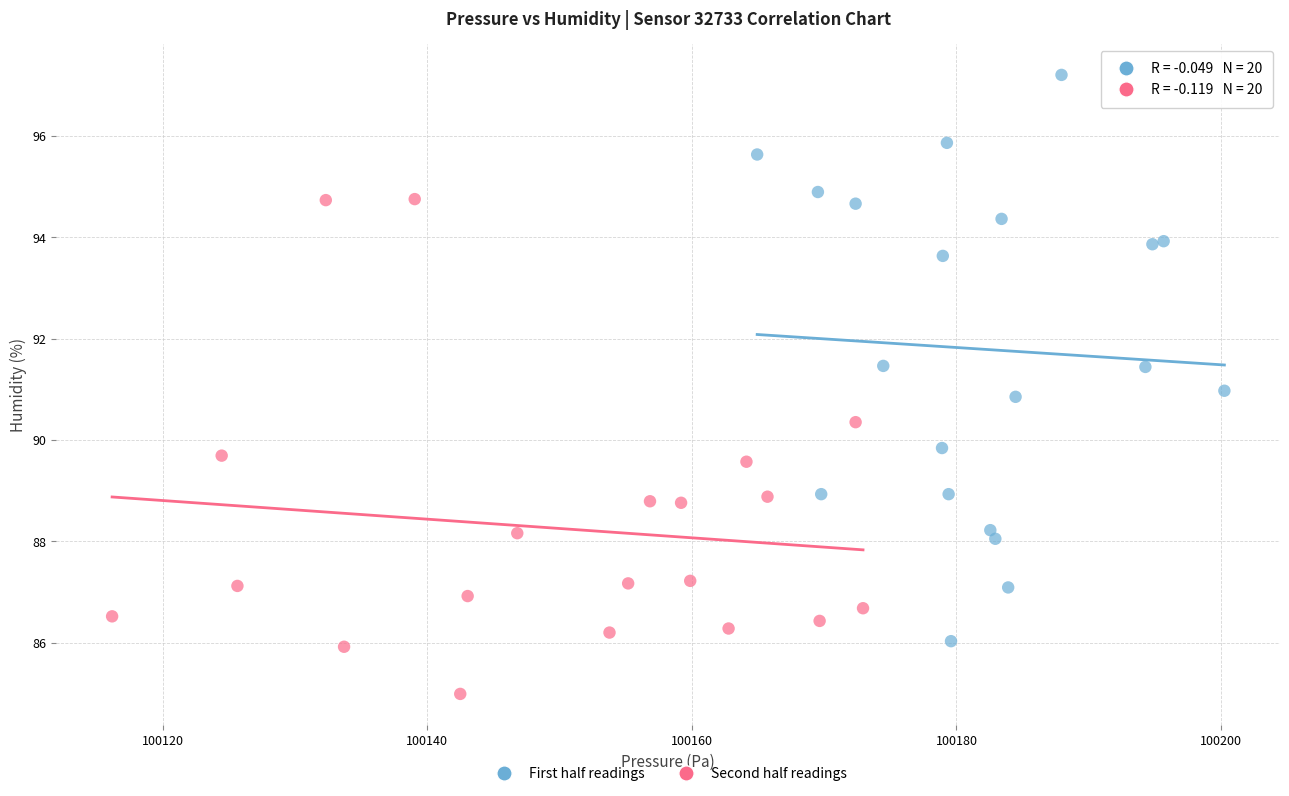

Which series has the widest spread of Y values?

First half readings